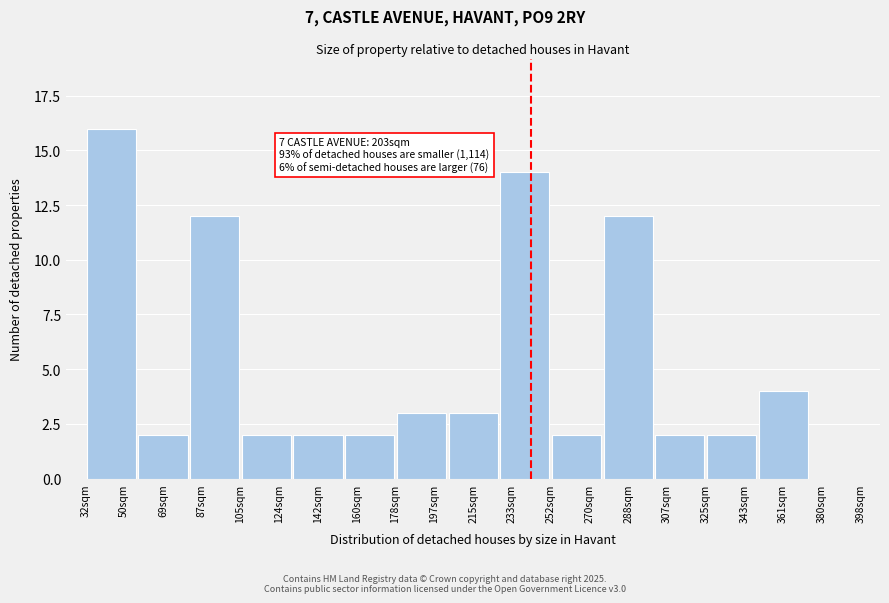

Reading left to right, transcribe all the data shown in this chart.

50sqm=16	69sqm=2	87sqm=12	124sqm=2	142sqm=2	160sqm=2	197sqm=3	215sqm=3	233sqm=14	270sqm=2	288sqm=12	307sqm=2	343sqm=2	361sqm=4	380sqm=0